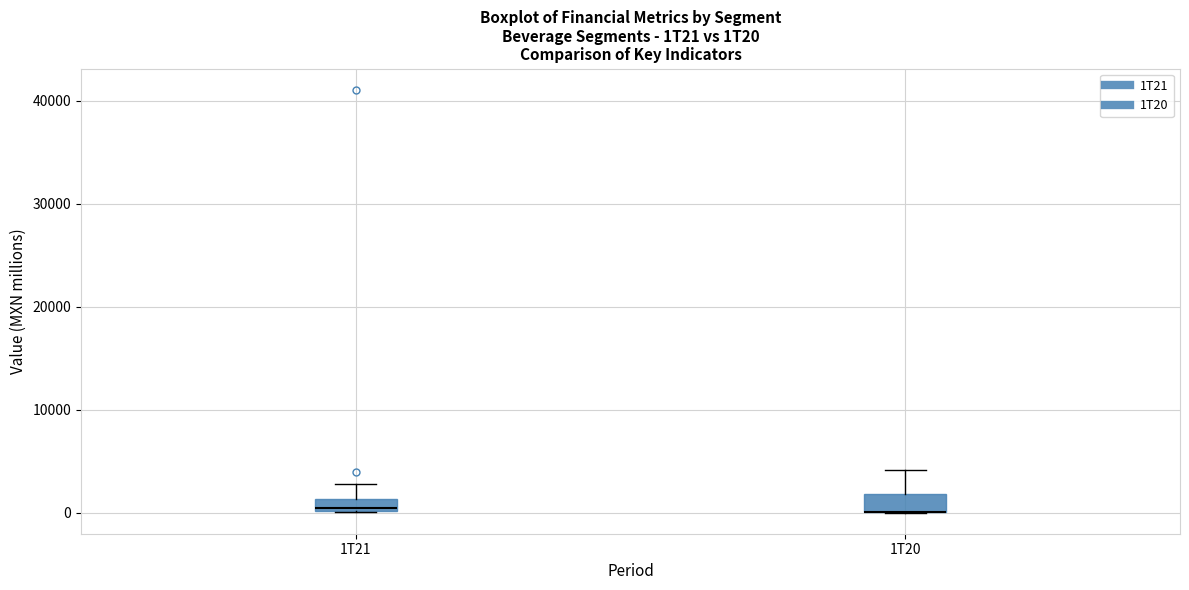

Where does the upper whisker of the box for 1T20 end on the y-axis? The values are not printed on the chart, so give them approximately, as read against the axis.

4000